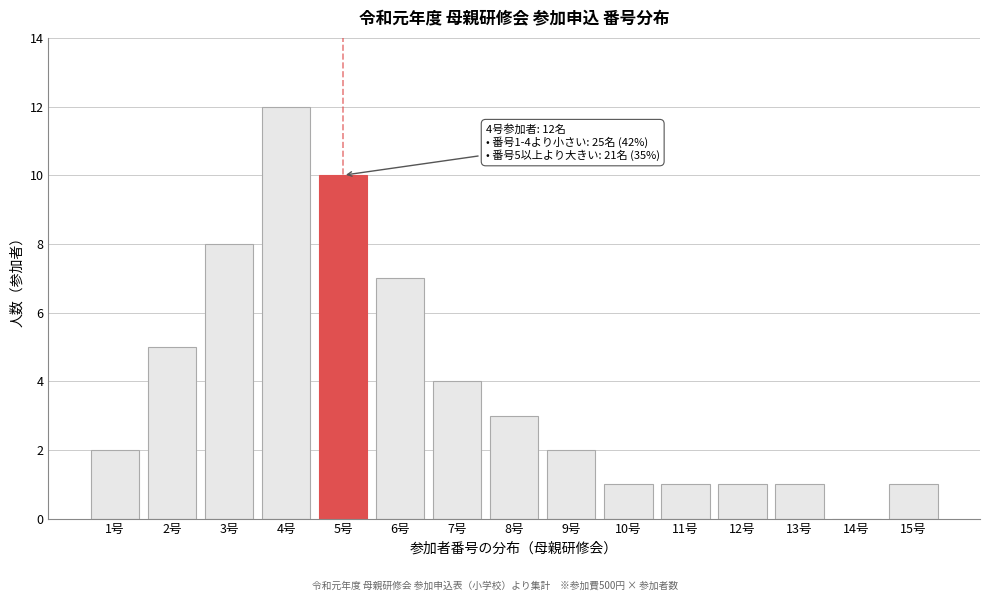

Reading right to left, extract all data points from this chart.

15号=1	14号=0	13号=1	12号=1	11号=1	10号=1	9号=2	8号=3	7号=4	6号=7	5号=10	4号=12	3号=8	2号=5	1号=2